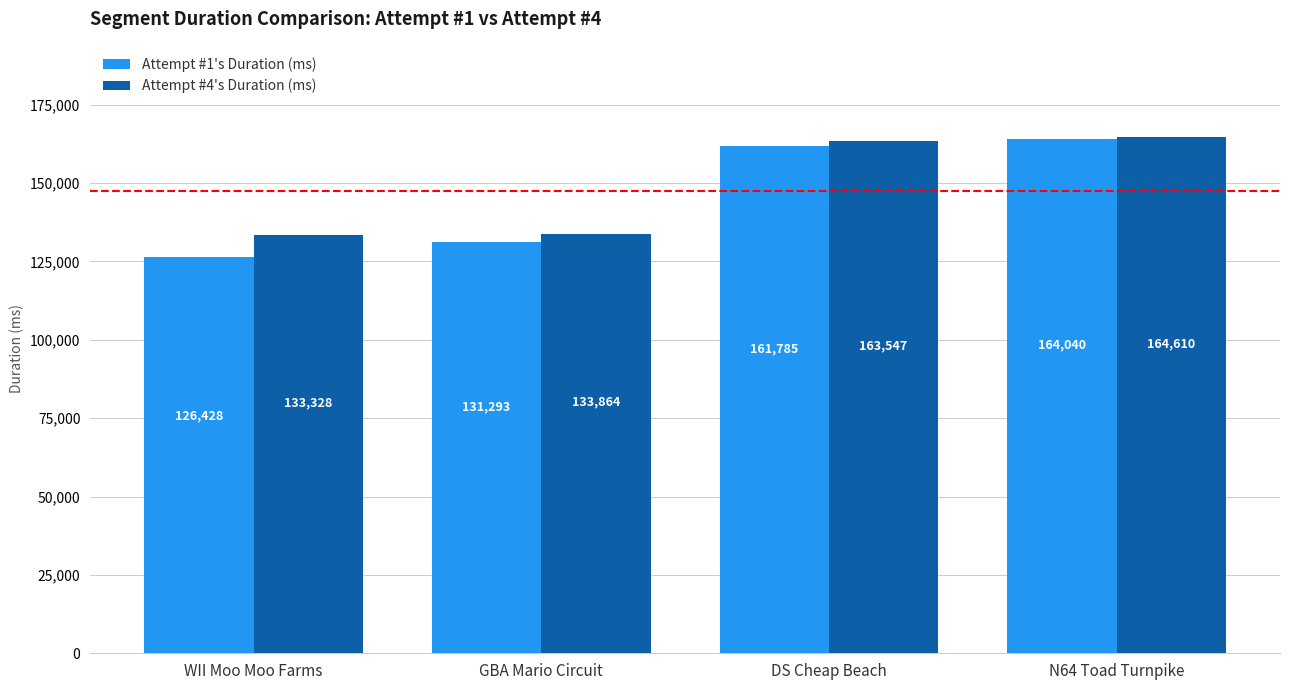

Does the chart contain any negative values?

No